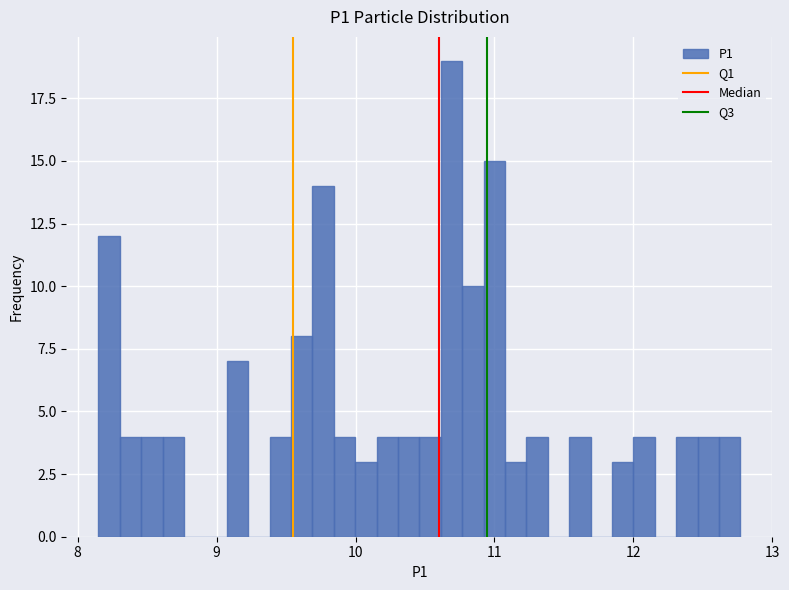

Around what value on the x-axis is the tallest bar? Give the approximate position of its centre, as read against the axis.

10.7